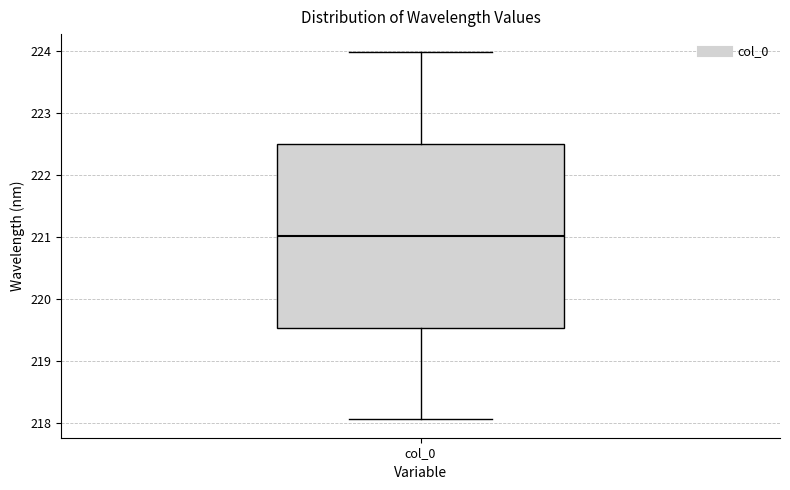

Read this box plot against the y-axis: the position of the median line, the range covered by the box, and the ends of both whiskers. The values are not printed on the chart, so give them approximately, as read against the axis.

median 221.0, box 219.5 to 222.5, whiskers 218.1 to 224.0